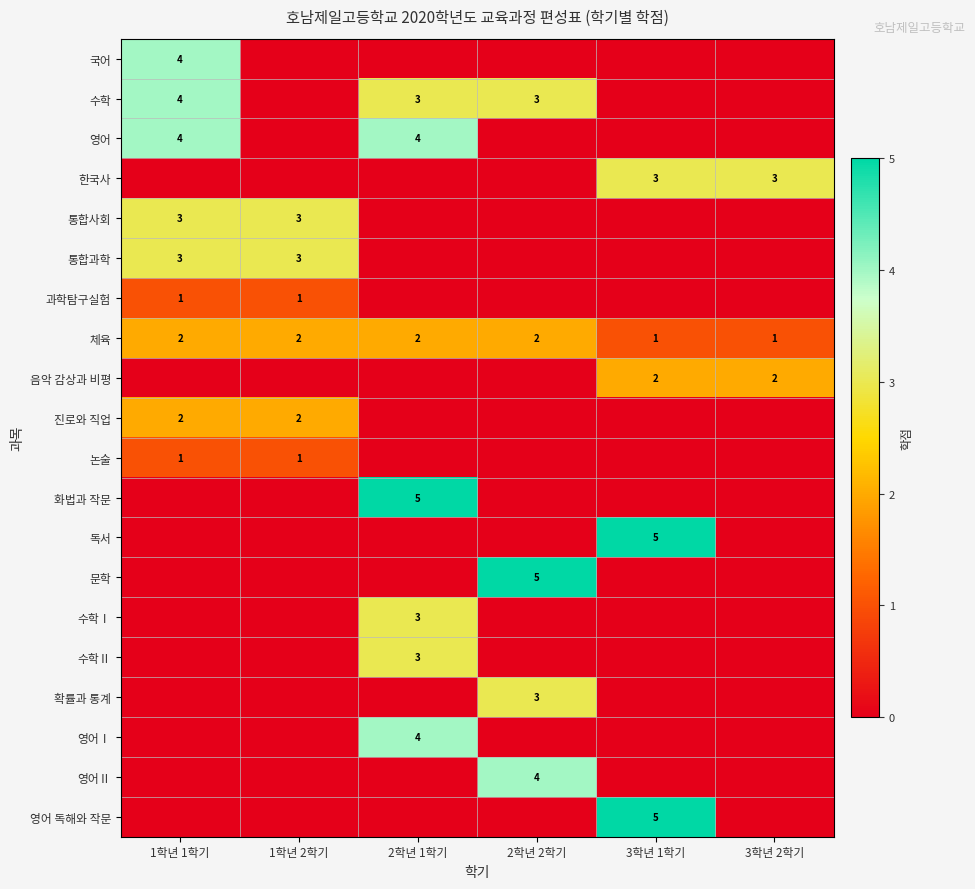

At how many categories does at least one series exceed 0?

6